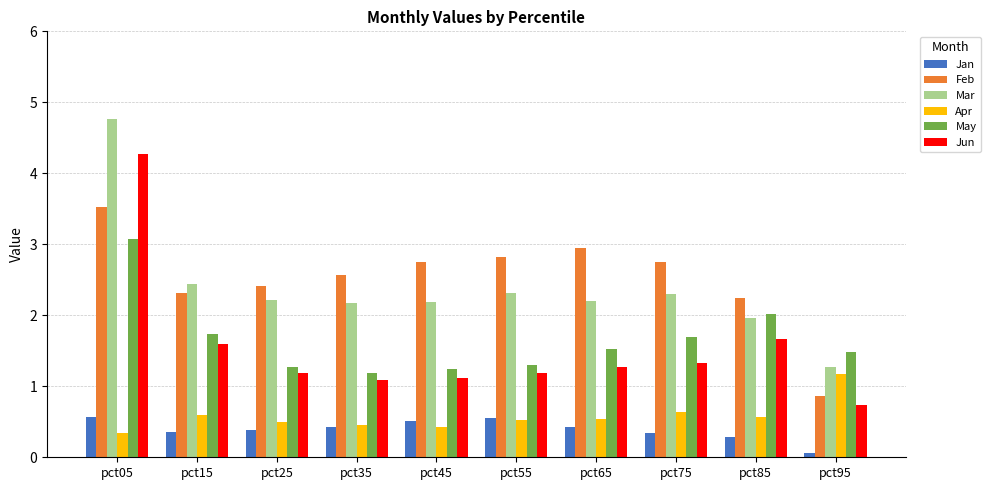

What is the total value across all series at pct35?

7.9